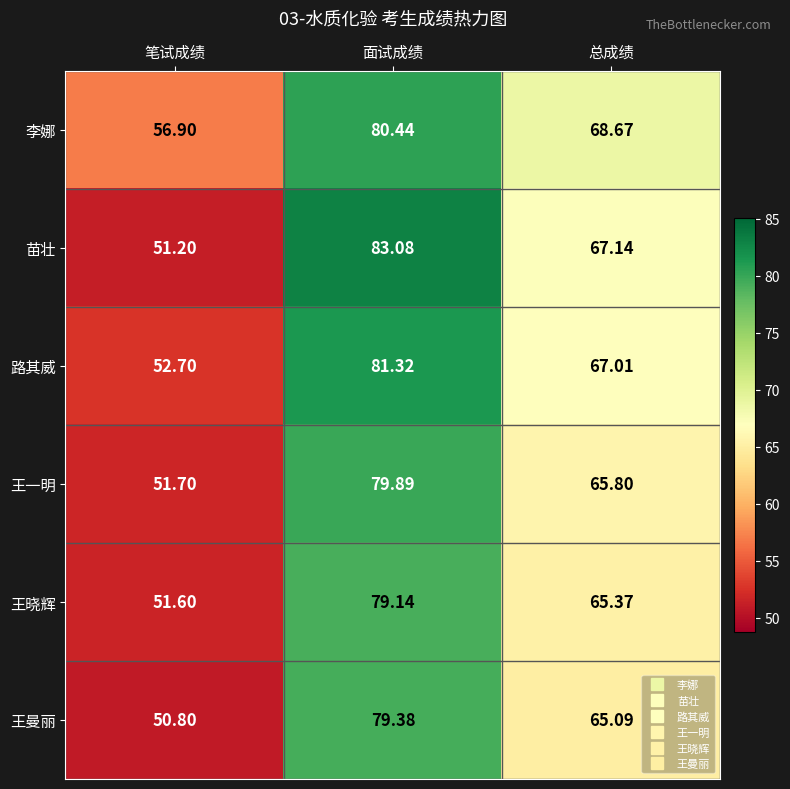

What is the total value across all series at 笔试成绩?

314.9